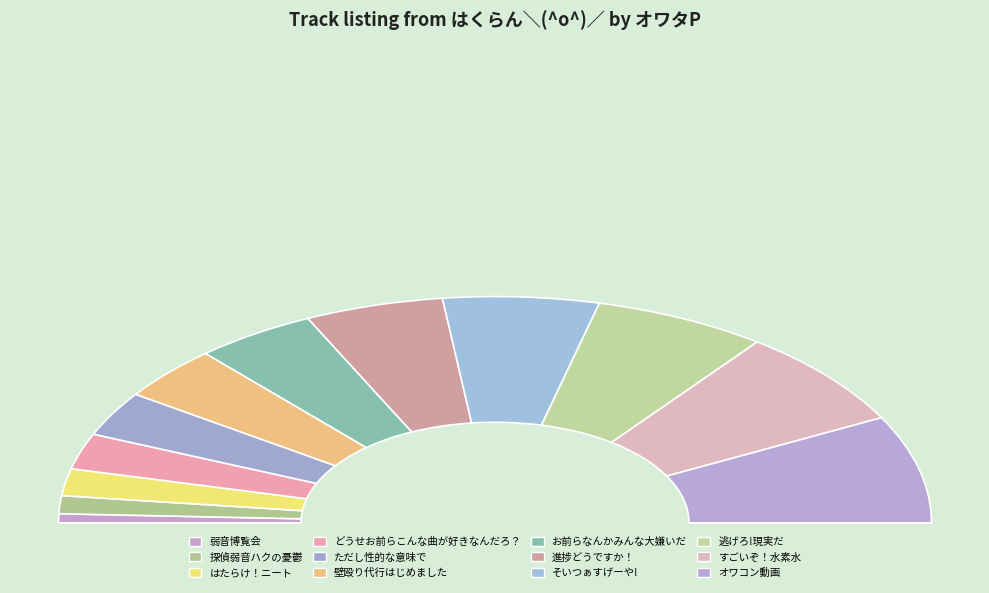

The そいつぁすげーや! slice represents 12% of the pie. True or false?

True